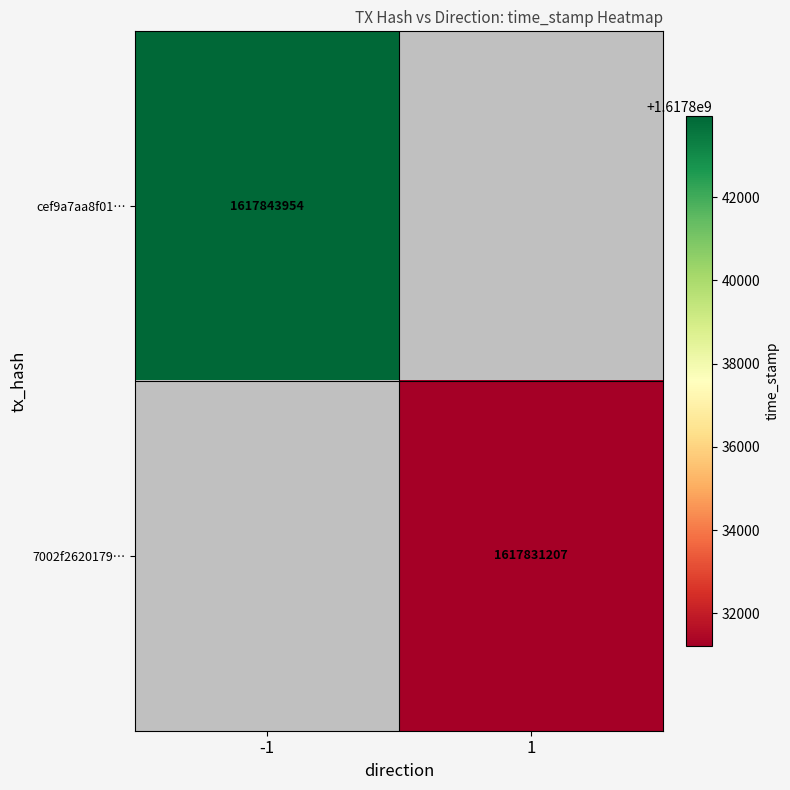

Is it true that cef9a7aa8f01… equals 872853847 at -1?

False